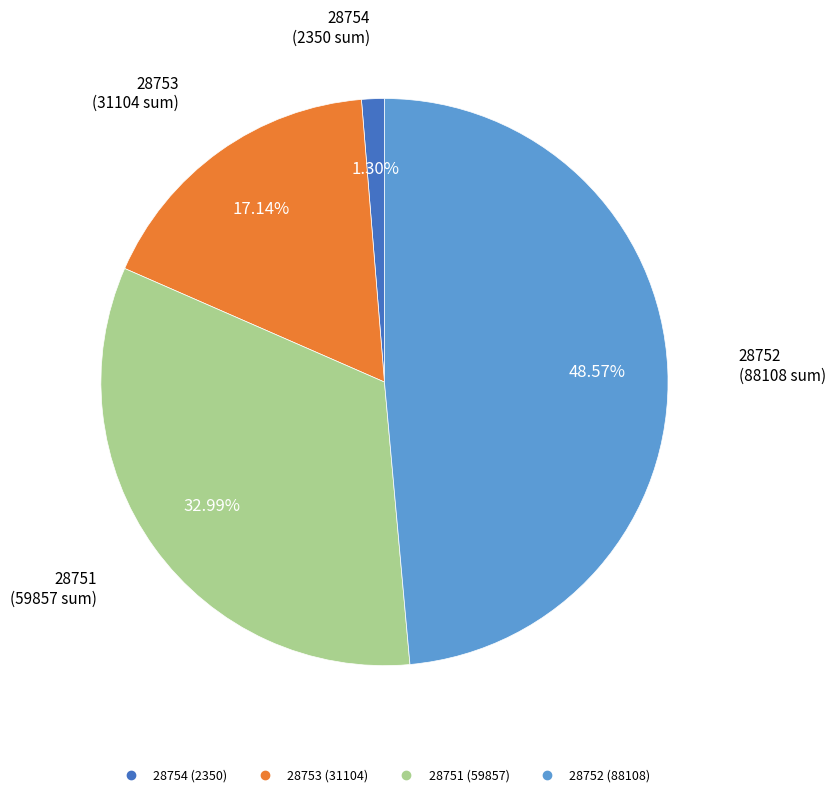

Is there a majority slice in this chart?

No